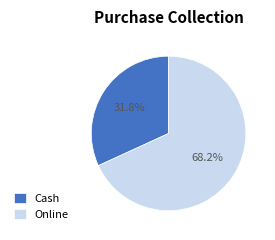

True or false: Cash accounts for 39% of the total.

False